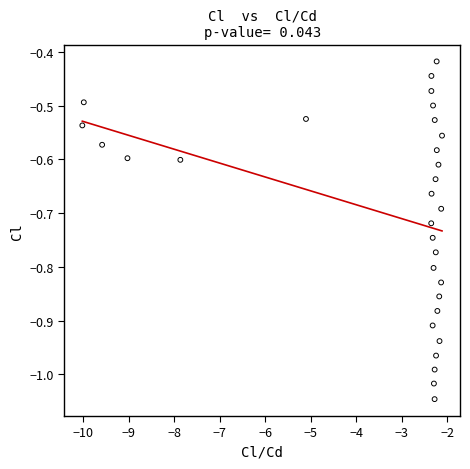

What is the range of Y values (max minus min)?

0.6